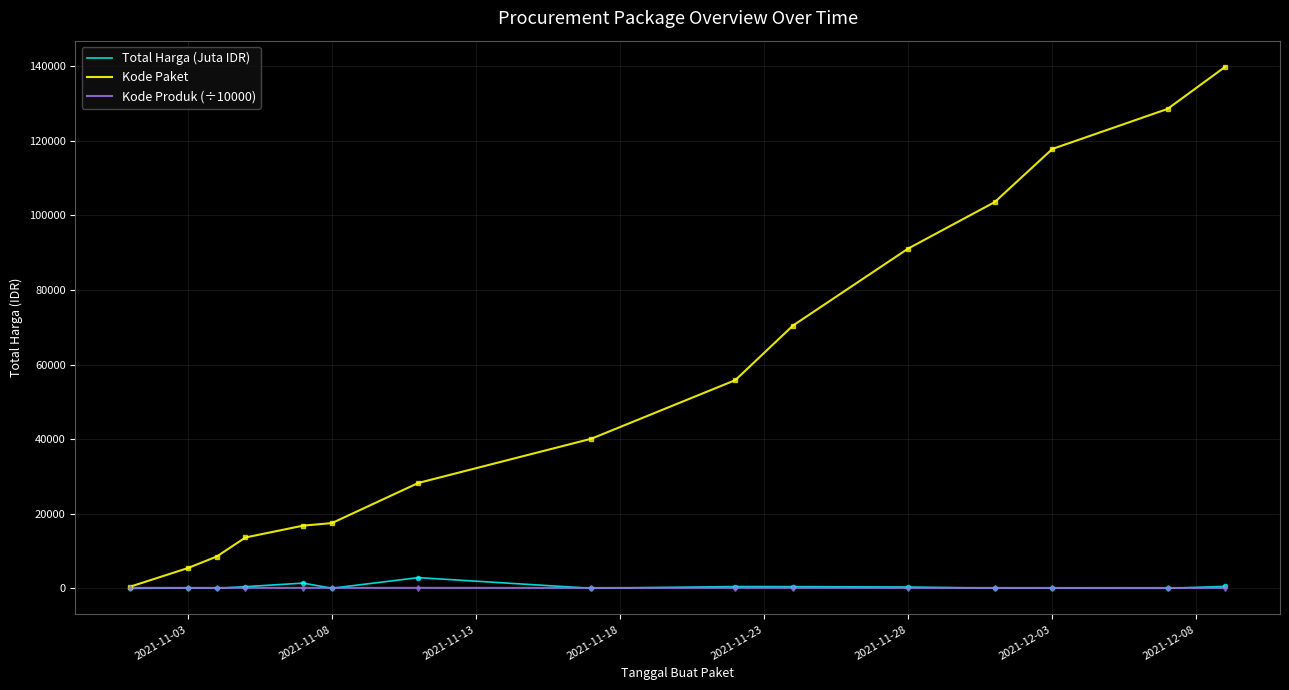

What is the difference between the second highest and second lowest values in the Total Harga (Juta IDR) series?

1398.5